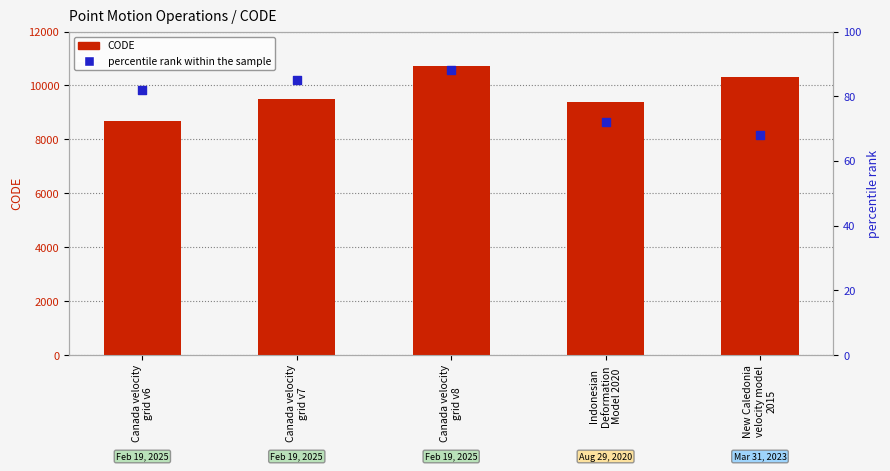

At which category is the sum across all series the highest?

Canada velocity
grid v8